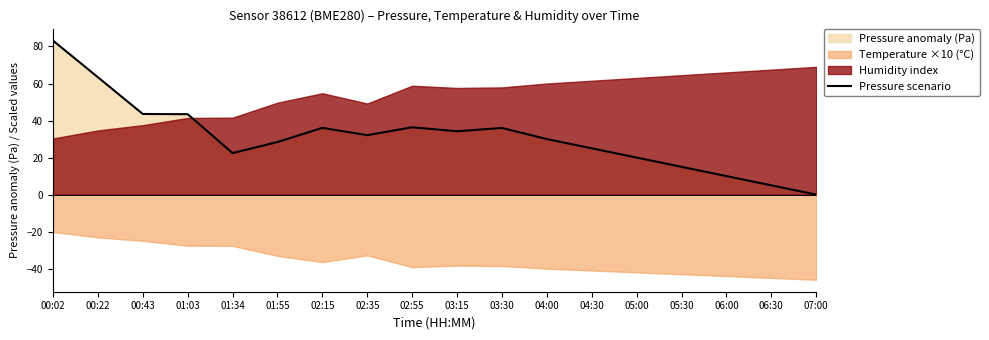

What position from the right is 00:43?

16